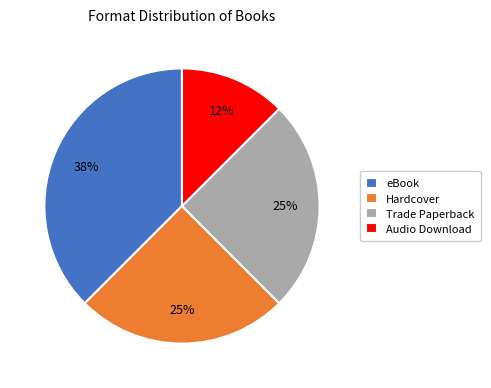

Does eBook represent more than half of the total?

No